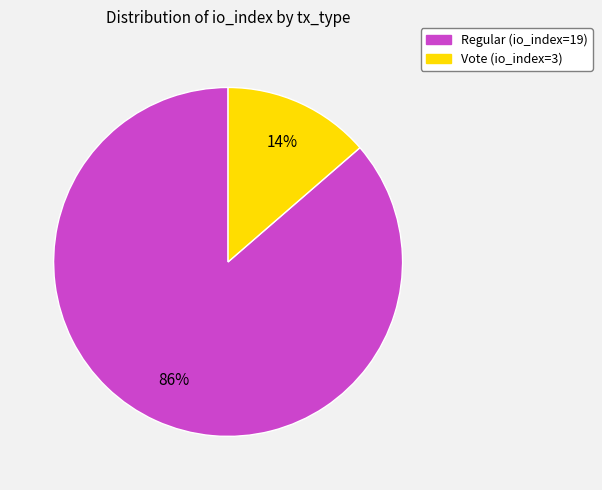

How many segments does this pie chart have?

2